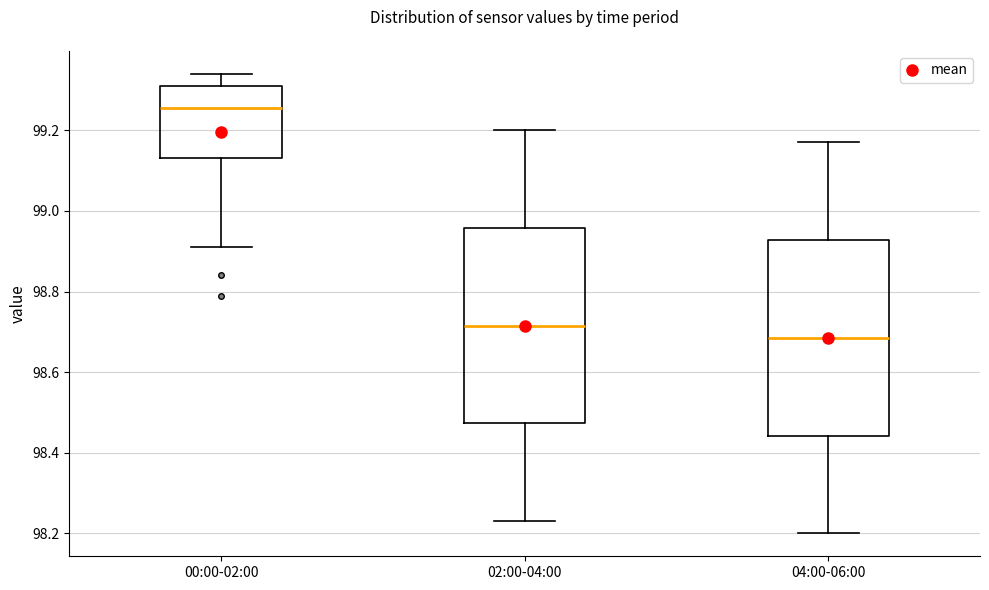

Reading left to right, transcribe this box plot: for each box, give where its median line is, the range the box spans, and where its two whiskers end, as read against the y-axis. The values are not printed on the chart, so give them approximately, as read against the axis.

00:00-02:00: median 99.26, box 99.14 to 99.32, whiskers 98.92 to 99.34
02:00-04:00: median 98.72, box 98.48 to 98.96, whiskers 98.24 to 99.20
04:00-06:00: median 98.68, box 98.44 to 98.92, whiskers 98.20 to 99.18